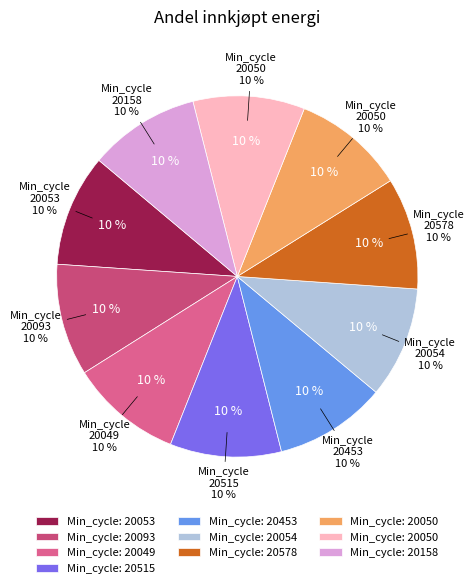

What percentage is NOT represented by 28/20054?

90.0%